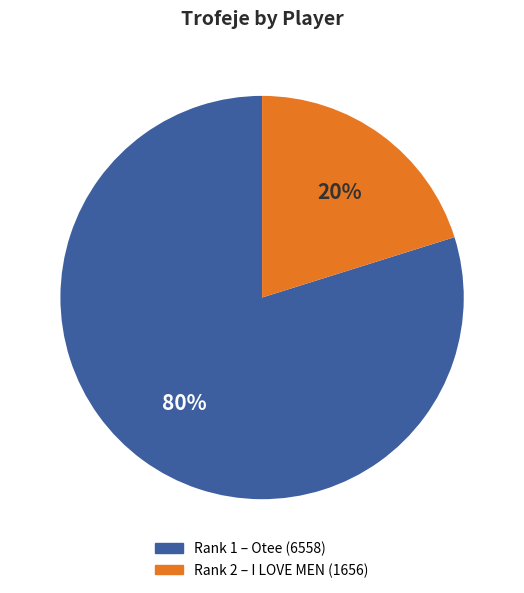

To the nearest percent, what is the average slice percentage?

50%